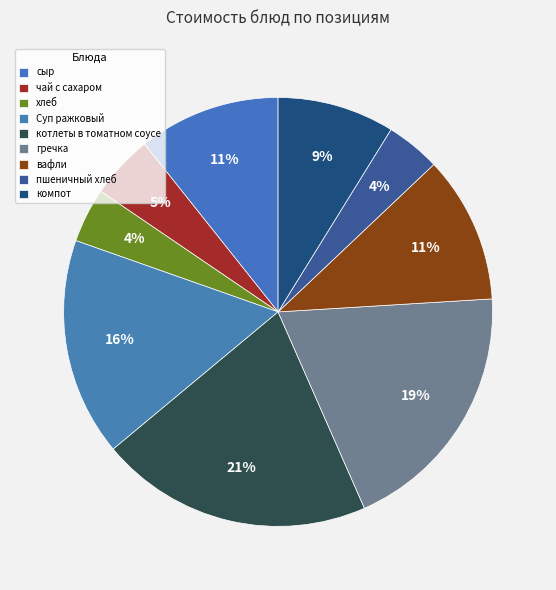

Count the number of slices in the pie.

9